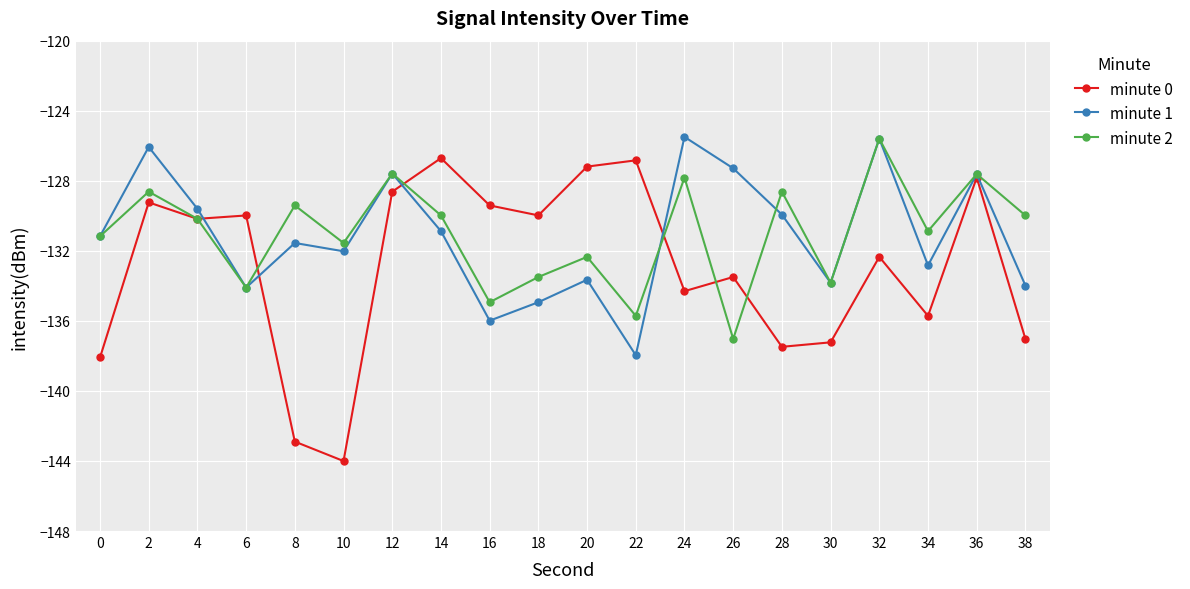

What is the difference between the second highest and second lowest values in the minute 0 series?

16.1